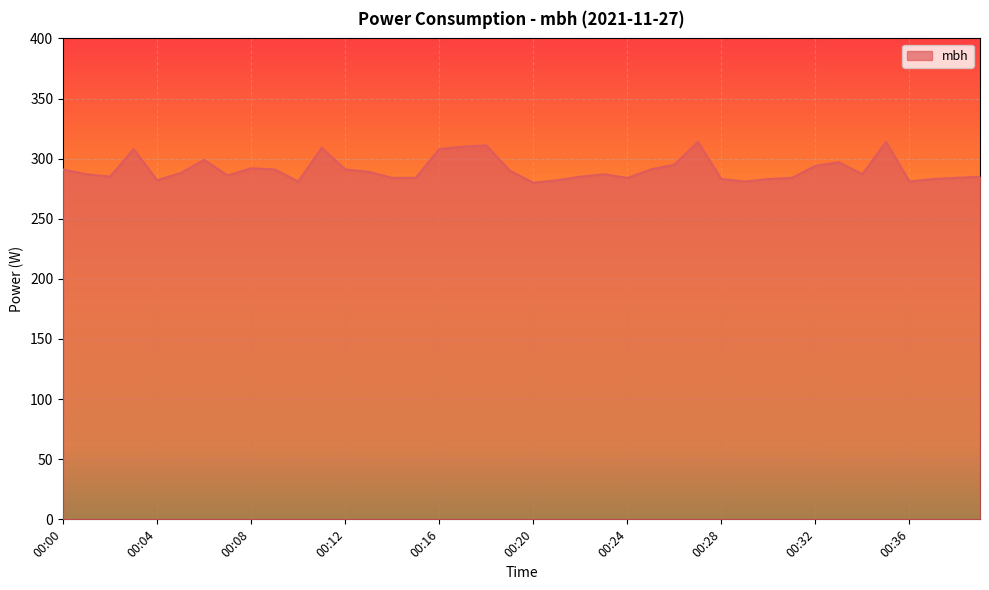

What is the difference between the maximum and minimum values?

34